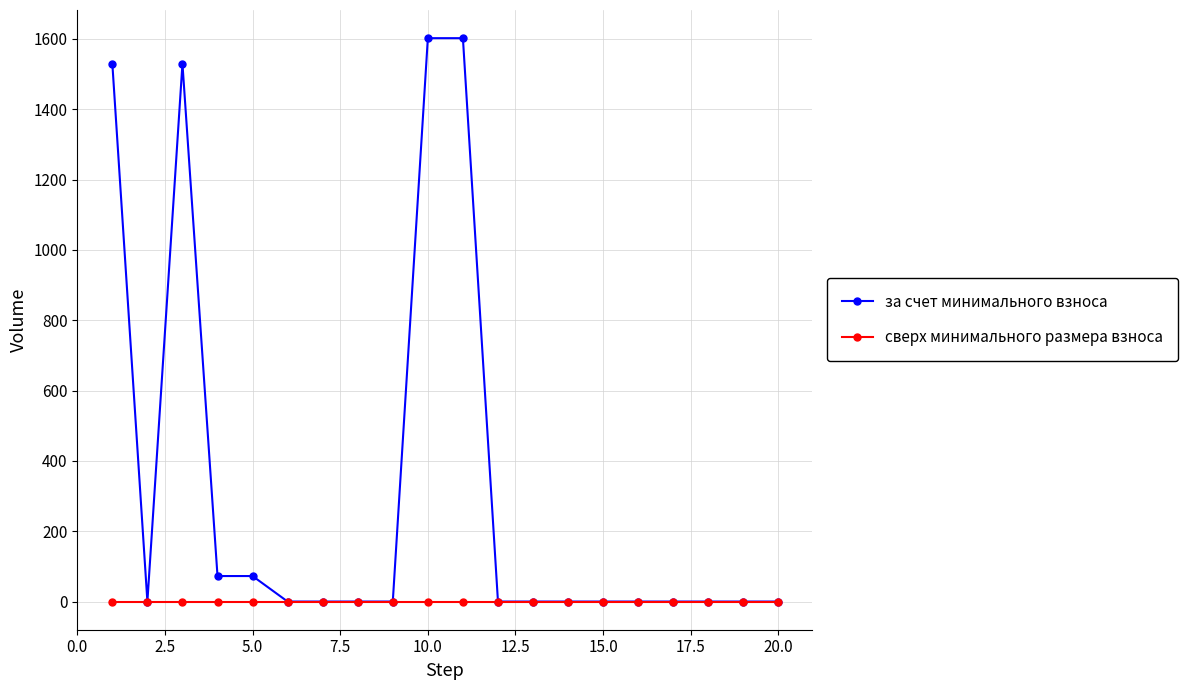

What is the maximum value shown in the chart?

1602.0